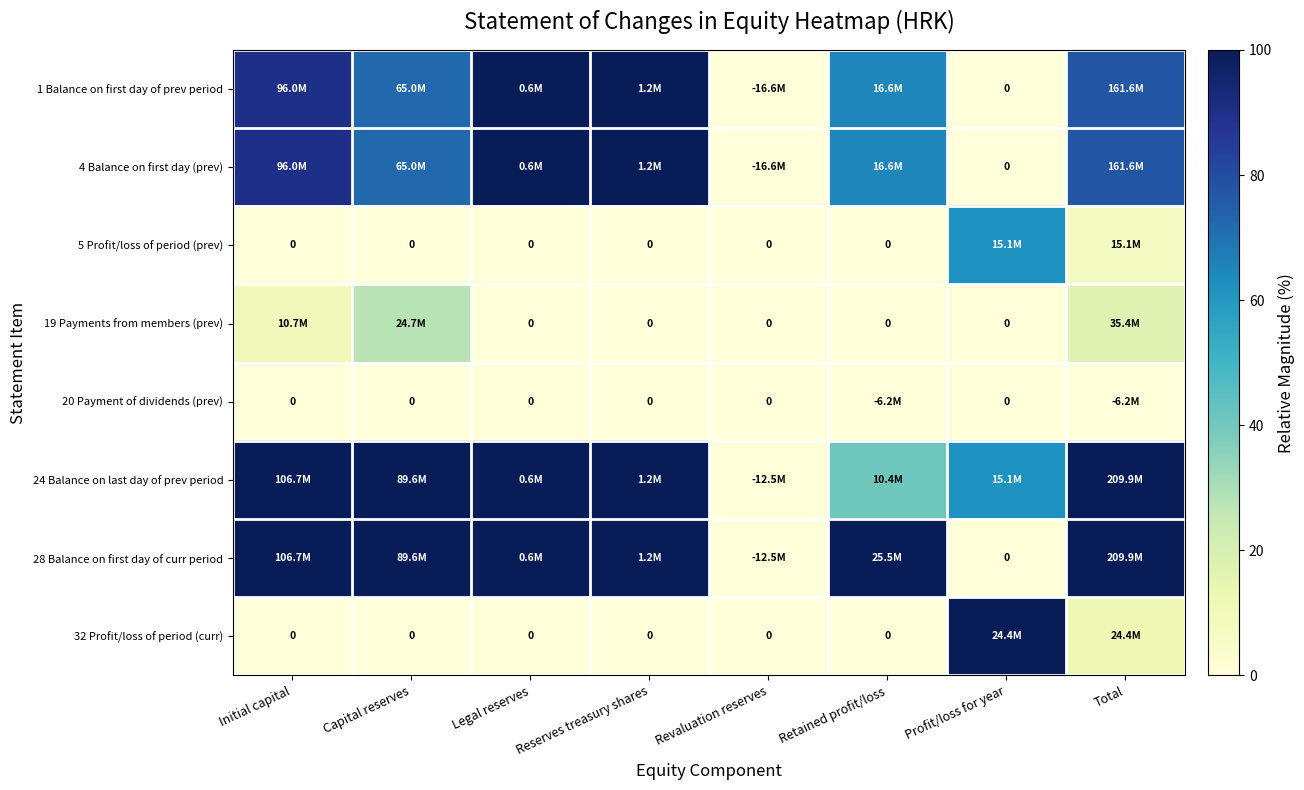

At which category does the chart reach its minimum across all series?

Revaluation reserves